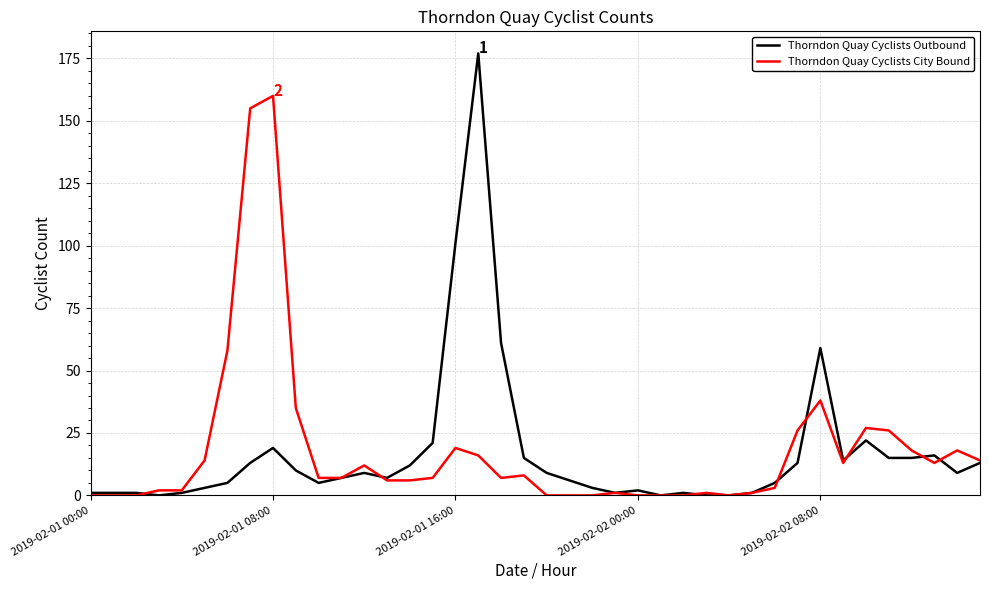

Which series has the largest range (max minus min)?

Thorndon Quay Cyclists Outbound